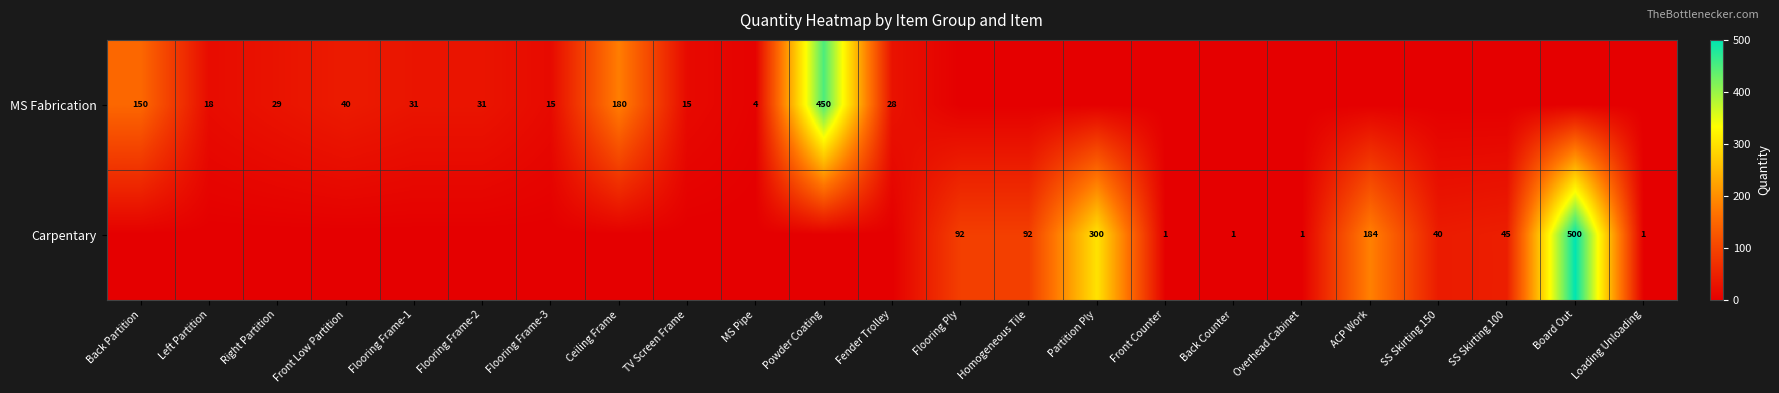

True or false: MS Fabrication has a value of 180 at Ceiling Frame.

True